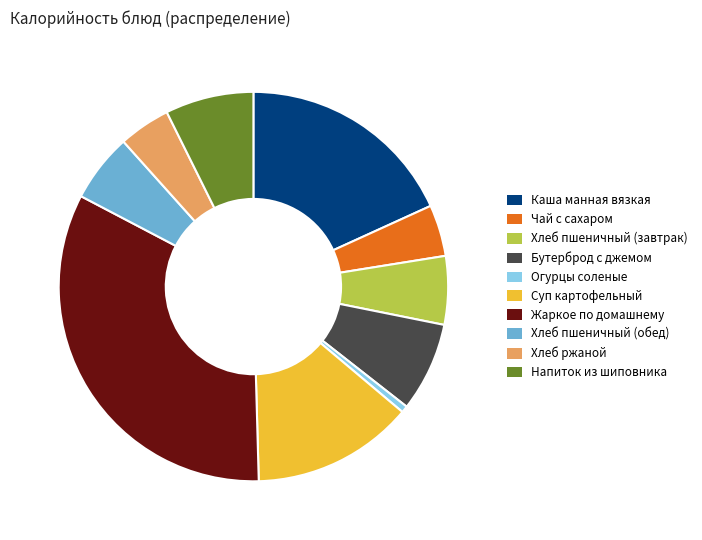

True or false: Суп картофельный accounts for 1% of the total.

False